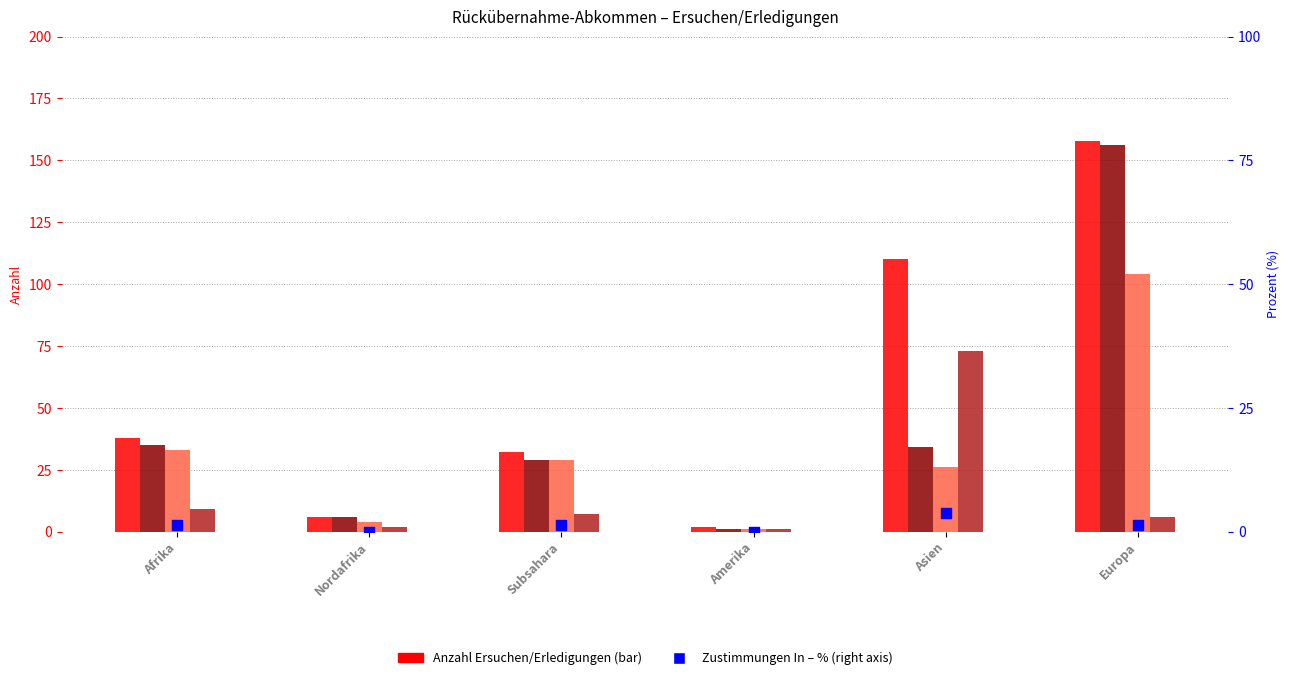

Which series has the largest total across all categories?

Total Rückübernahme-verfahren